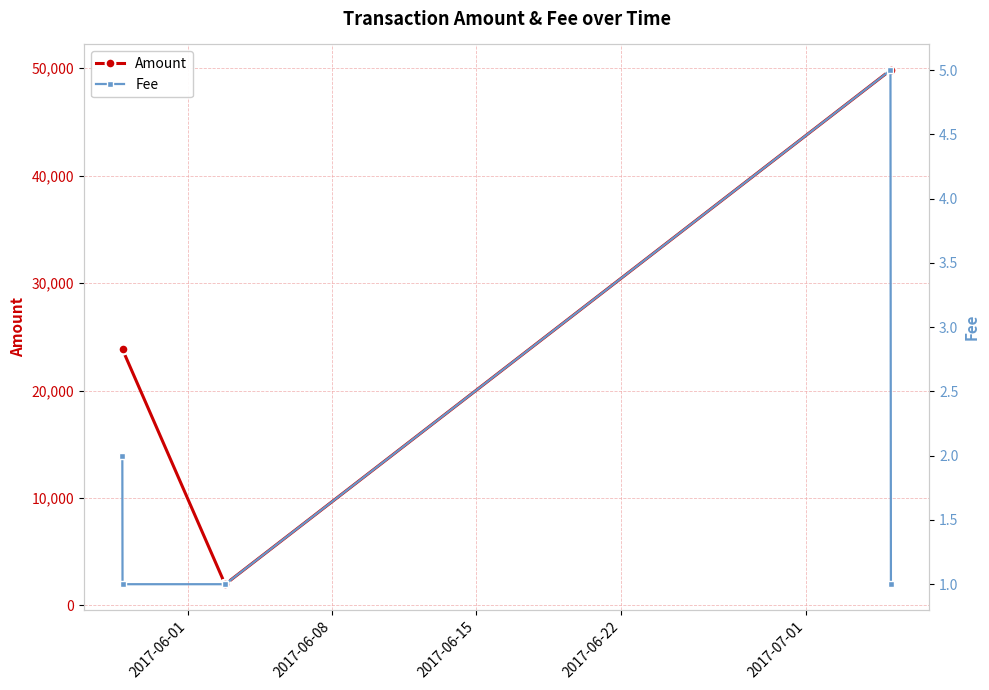

True or false: Amount and Fee intersect in this chart.

False